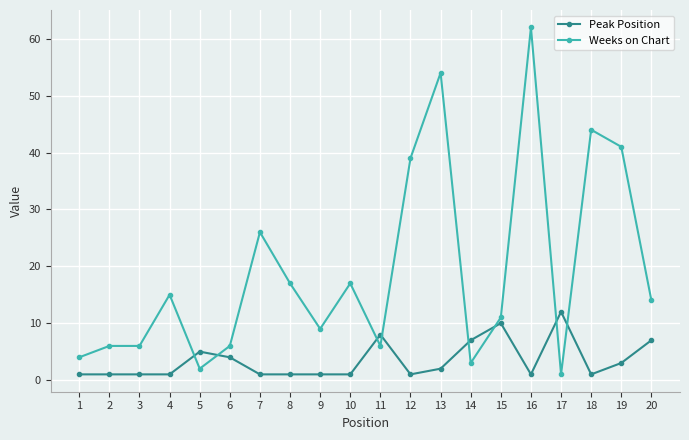

True or false: Weeks on Chart has more than 0 interior local peaks.

True